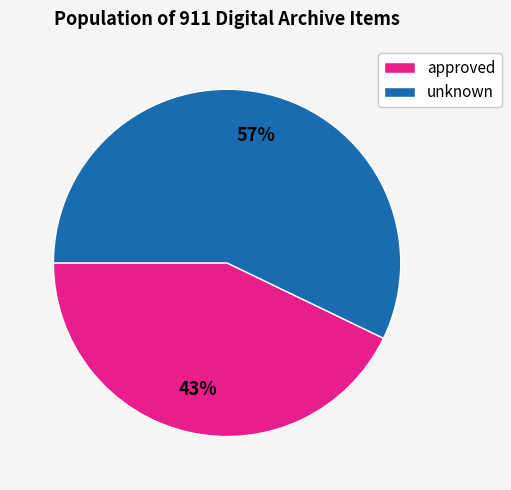

What percentage is the approved slice, to the nearest percent?

43%